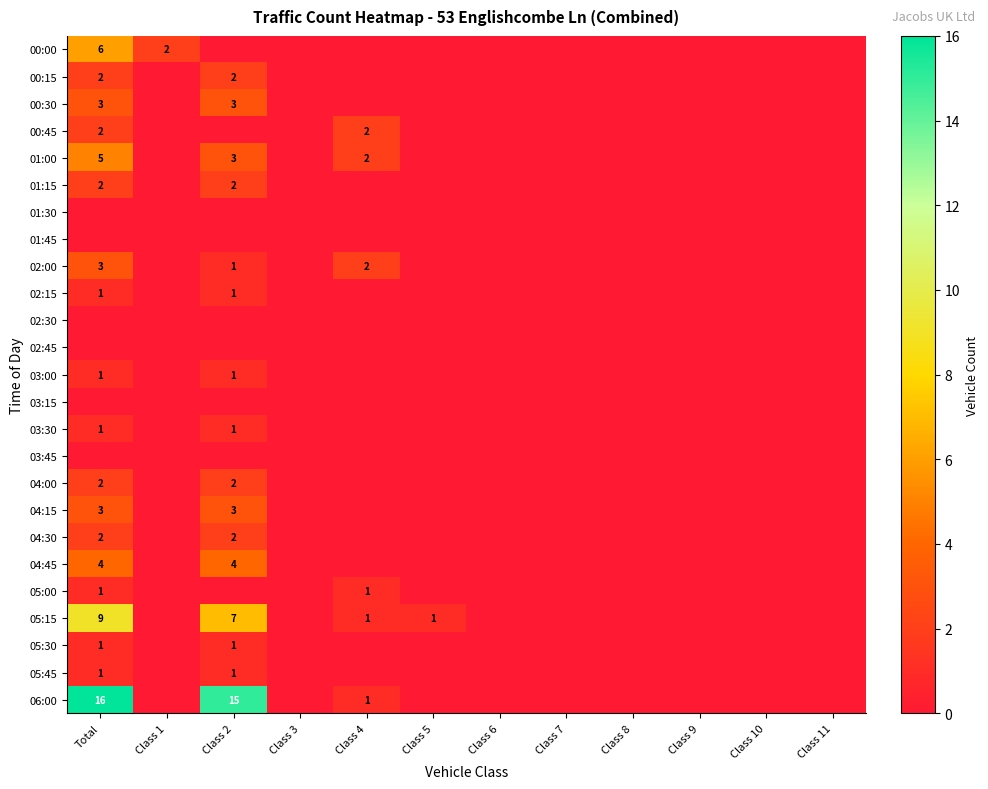

What is the average value of the 06:00 series?

3